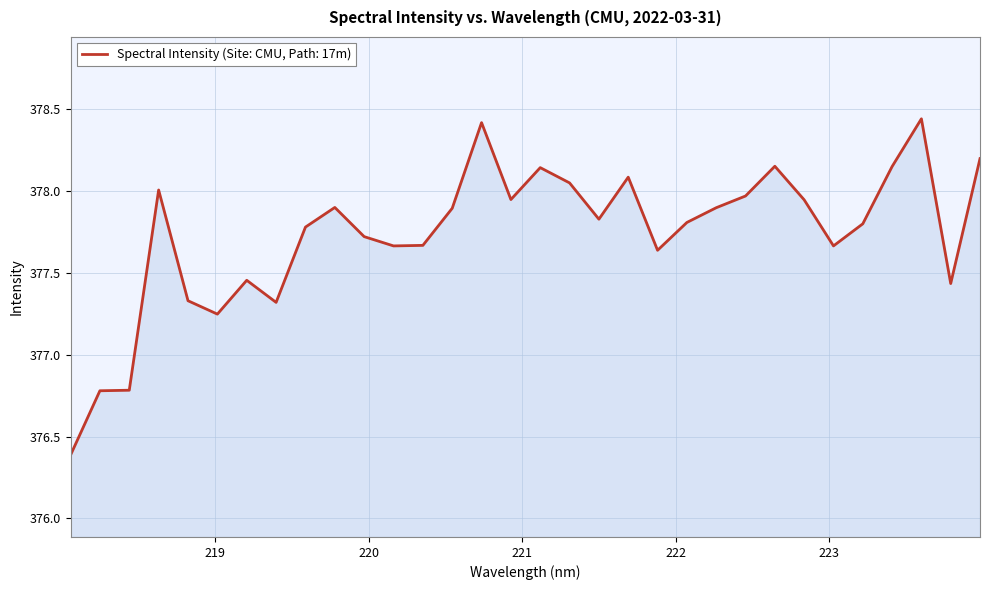

What is the smallest value displayed?

376.4